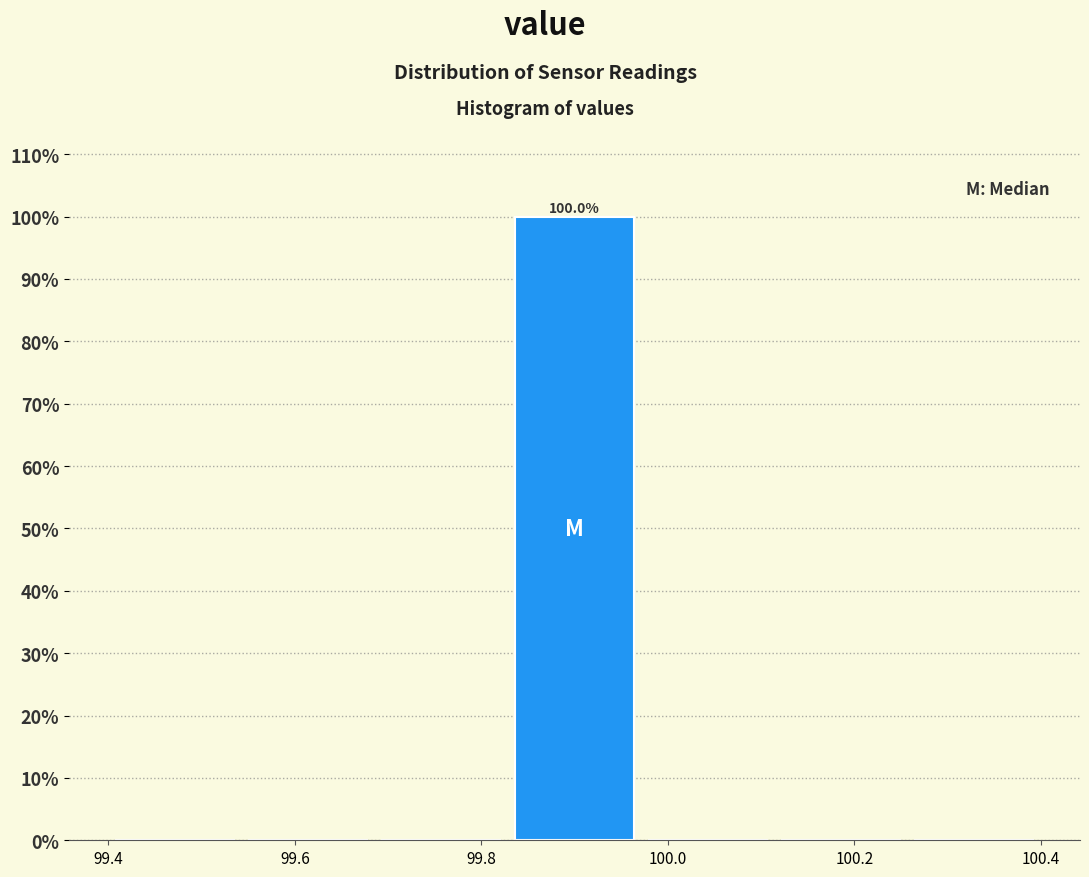

Which range on the x-axis has the tallest bar?

99.82 to 99.98